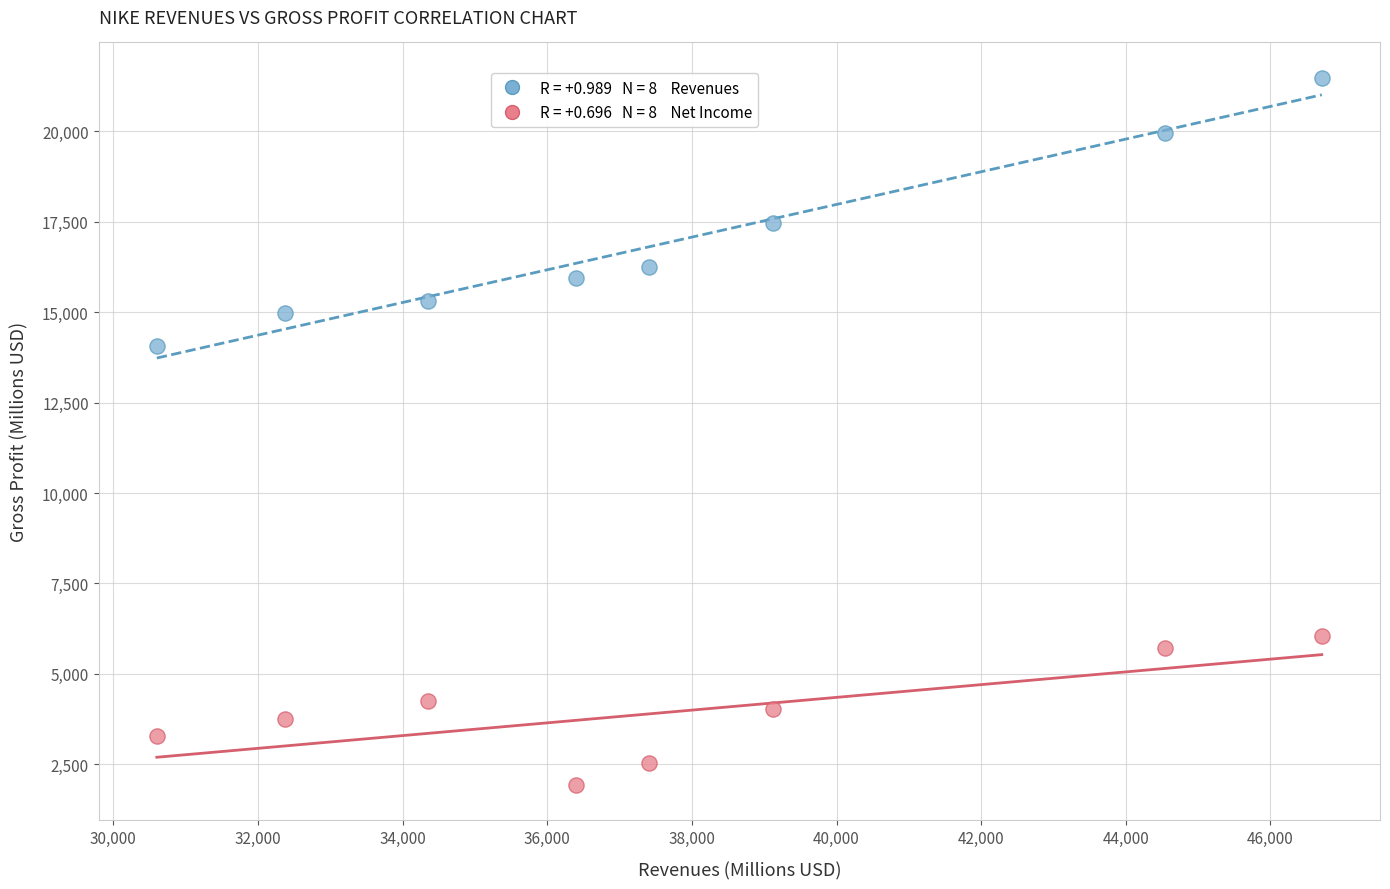

Across all series, what Y value is closest to 11706?

14067